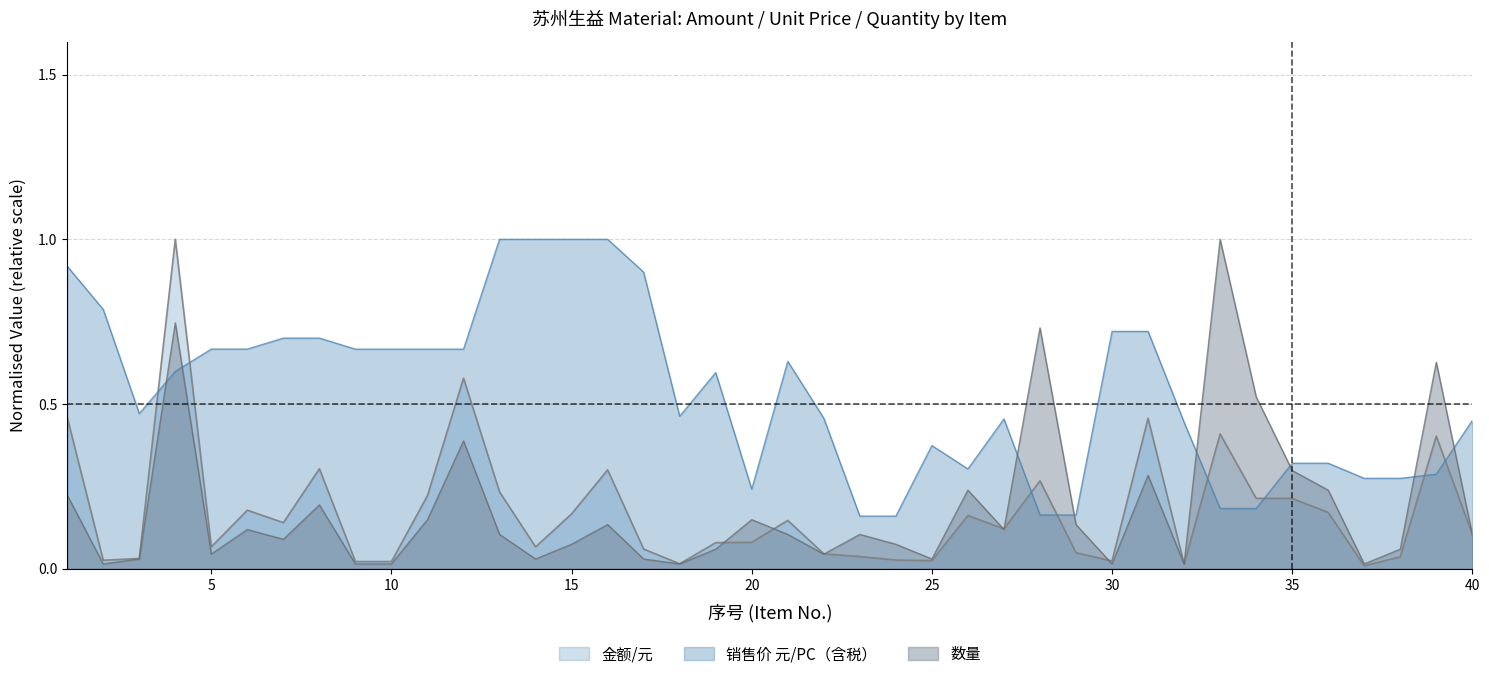

How many lines are shown in the chart?

3